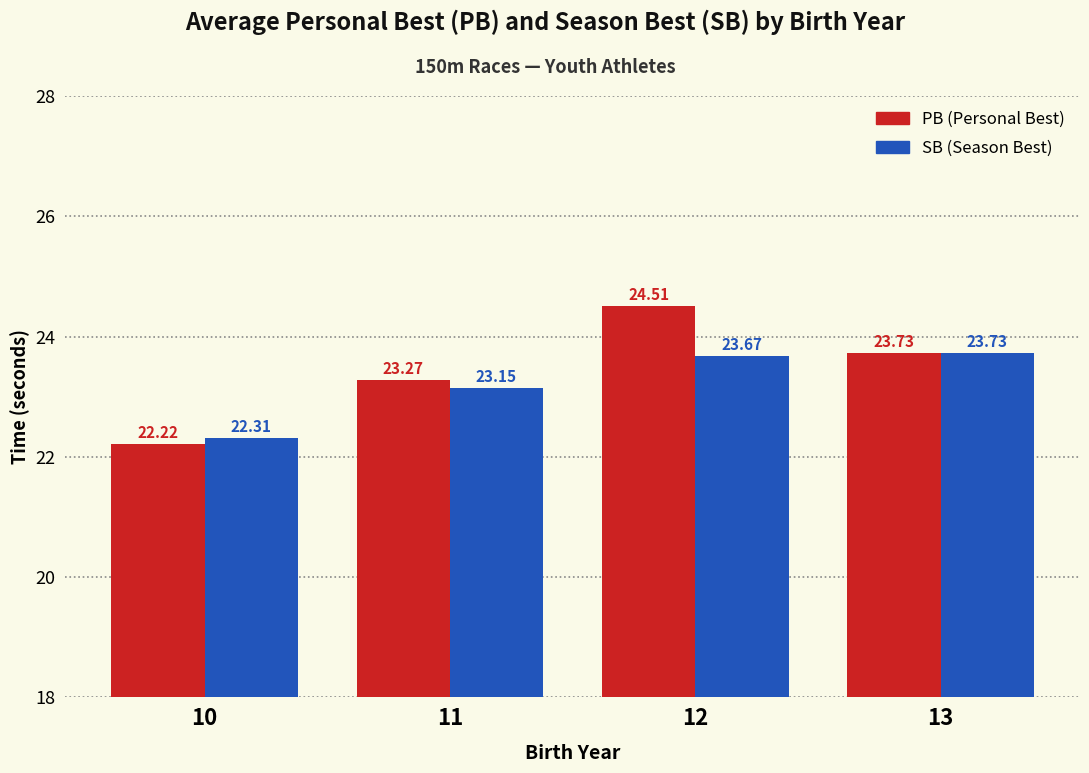

What is the total value across all series at 12?

48.2